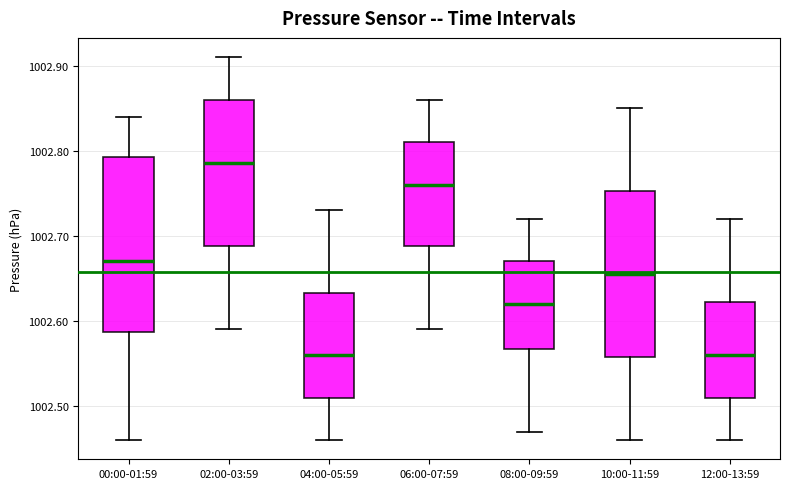

Reading left to right, transcribe this box plot: for each box, give where its median line is, the range the box spans, and where its two whiskers end, as read against the y-axis. The values are not printed on the chart, so give them approximately, as read against the axis.

00:00-01:59: median 1002.67, box 1002.59 to 1002.79, whiskers 1002.46 to 1002.84
02:00-03:59: median 1002.79, box 1002.69 to 1002.86, whiskers 1002.59 to 1002.91
04:00-05:59: median 1002.56, box 1002.51 to 1002.63, whiskers 1002.46 to 1002.73
06:00-07:59: median 1002.76, box 1002.69 to 1002.81, whiskers 1002.59 to 1002.86
08:00-09:59: median 1002.62, box 1002.57 to 1002.67, whiskers 1002.47 to 1002.72
10:00-11:59: median 1002.66, box 1002.56 to 1002.75, whiskers 1002.46 to 1002.85
12:00-13:59: median 1002.56, box 1002.51 to 1002.62, whiskers 1002.46 to 1002.72